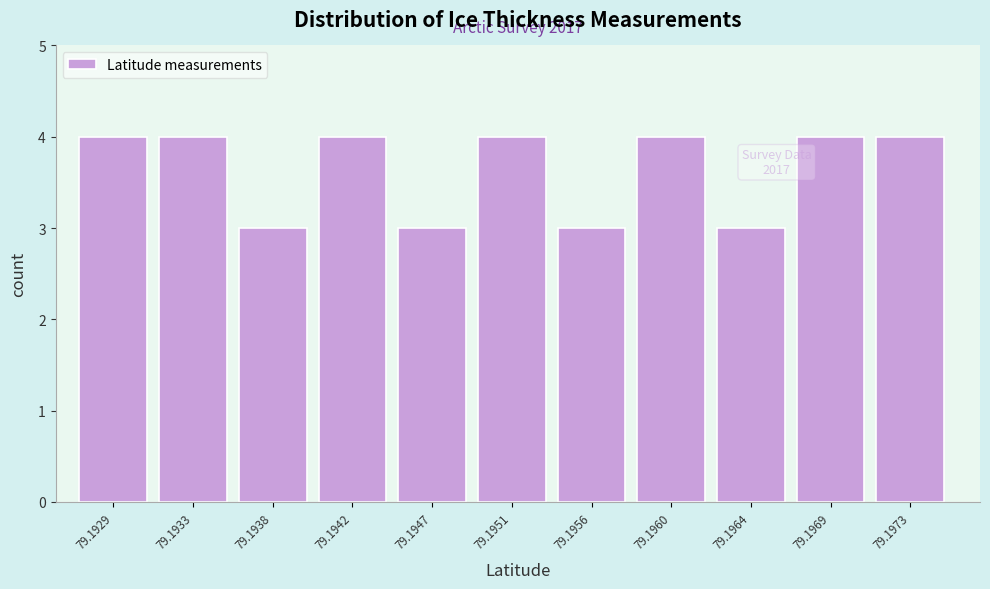

Reading left to right, list all the values displayed in this chart.

4	4	3	4	3	4	3	4	3	4	4